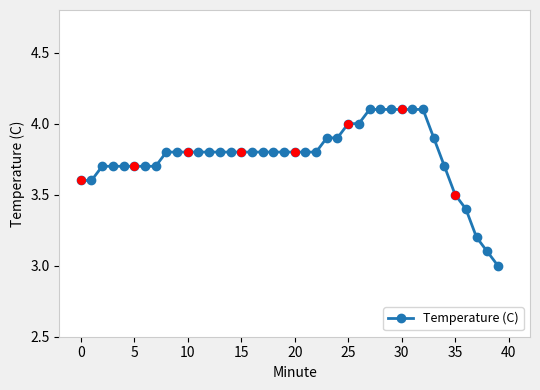

What is the value of the 28th point from the left?

4.1